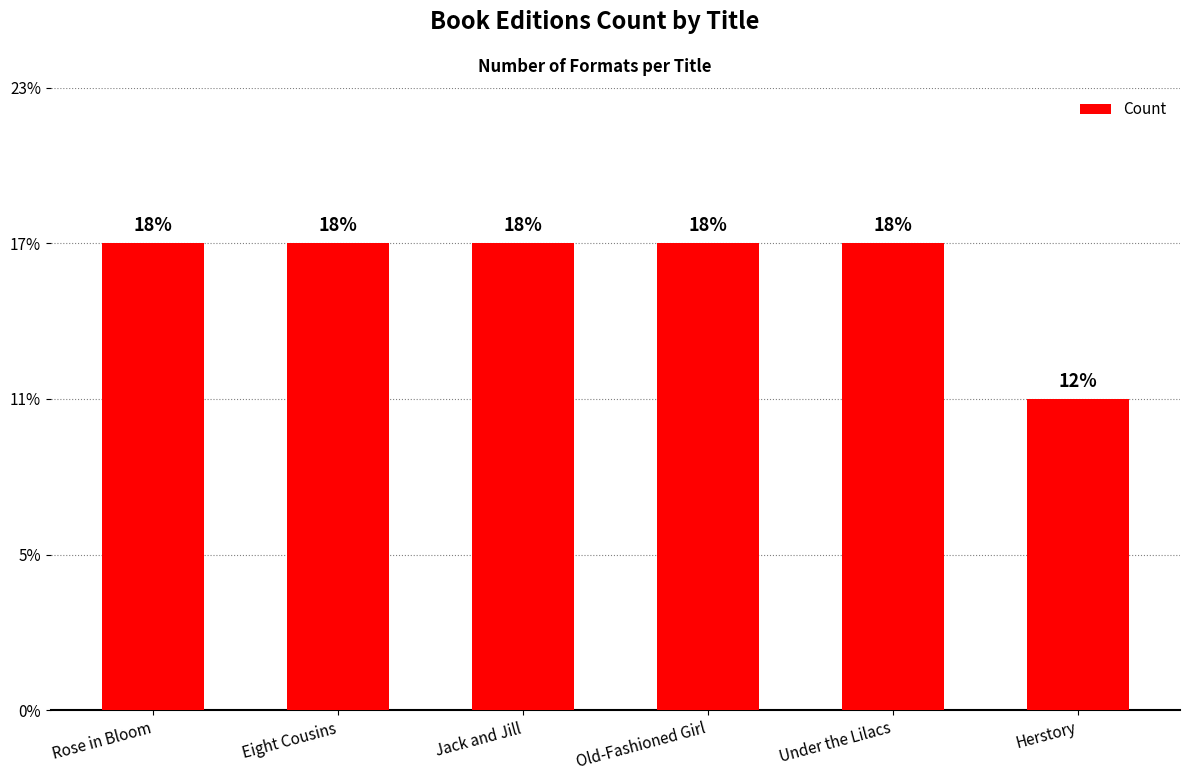

What is the ratio of the value at Under the Lilacs to the value at Eight Cousins?

1.0